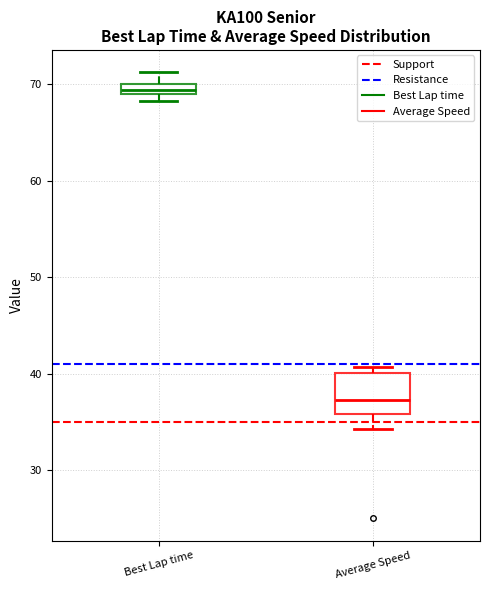

Where does the median line of the box for Average Speed sit on the y-axis? The values are not printed on the chart, so give them approximately, as read against the axis.

37